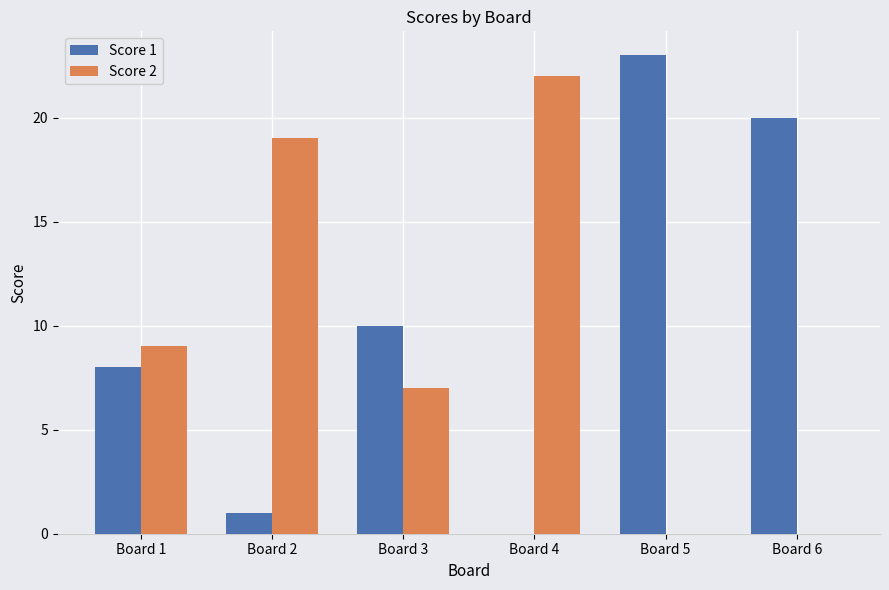

Which label corresponds to the largest value in the chart?

Board 5